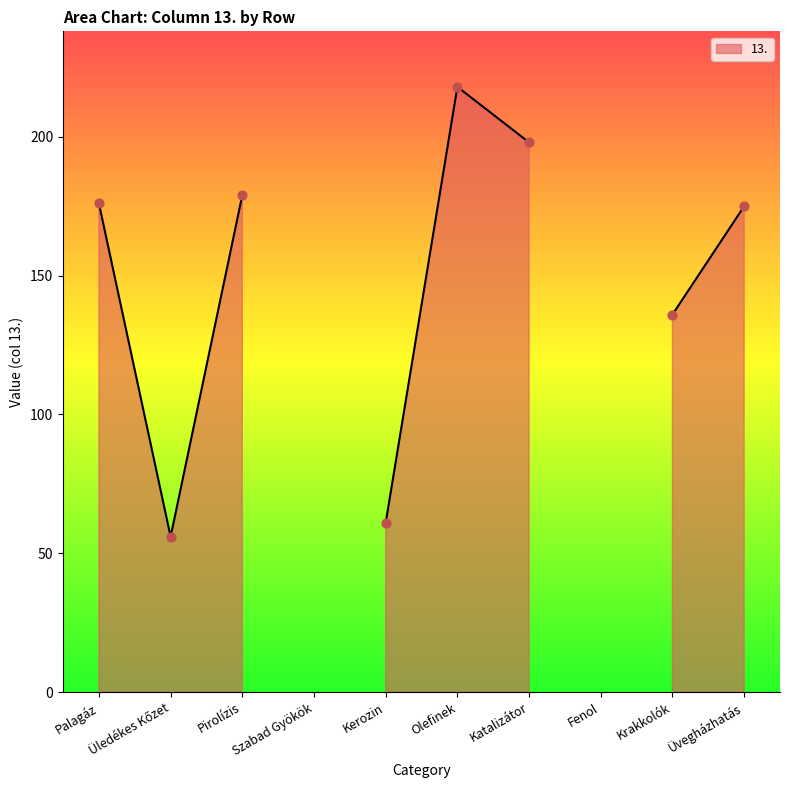

Between Krakkolók and Olefinek, which is larger?

Olefinek